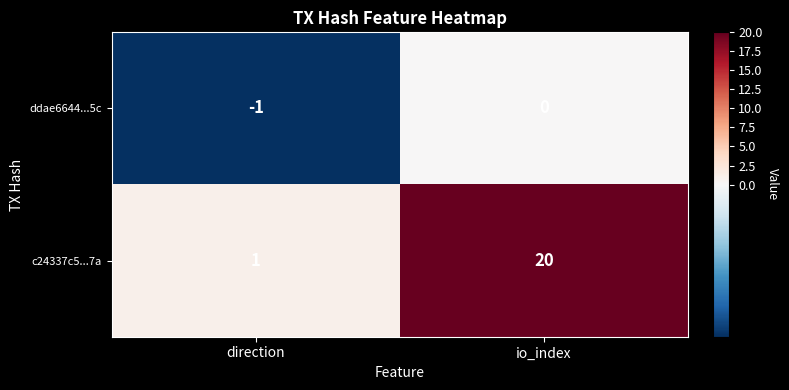

At which category is the sum across all series the highest?

io_index